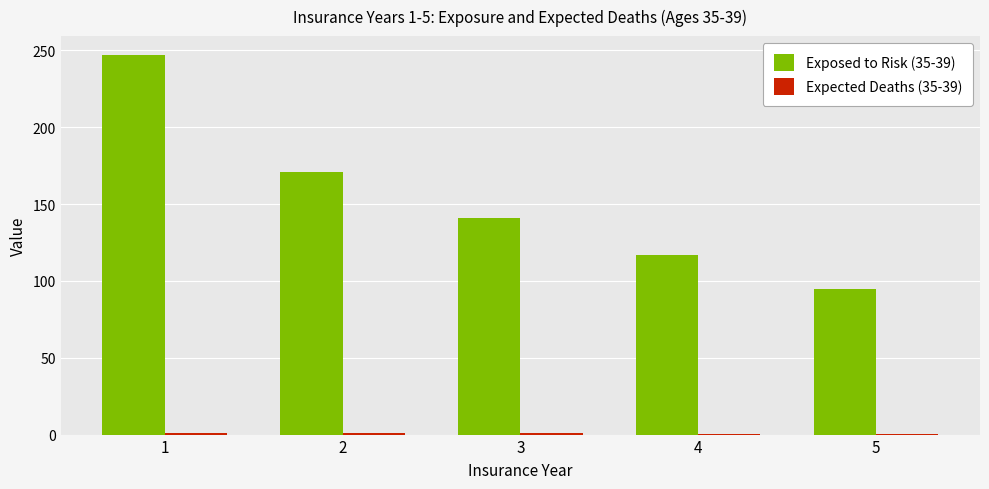

What is the greatest value displayed?

247.0